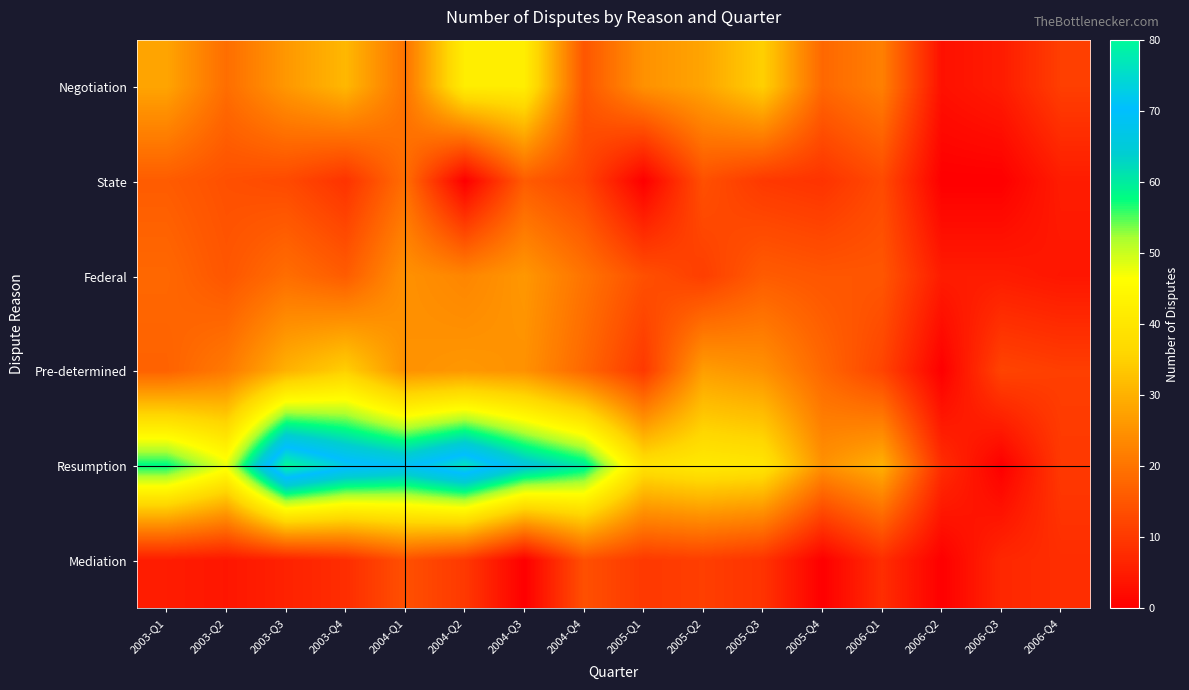

How many data points does each series have?

16